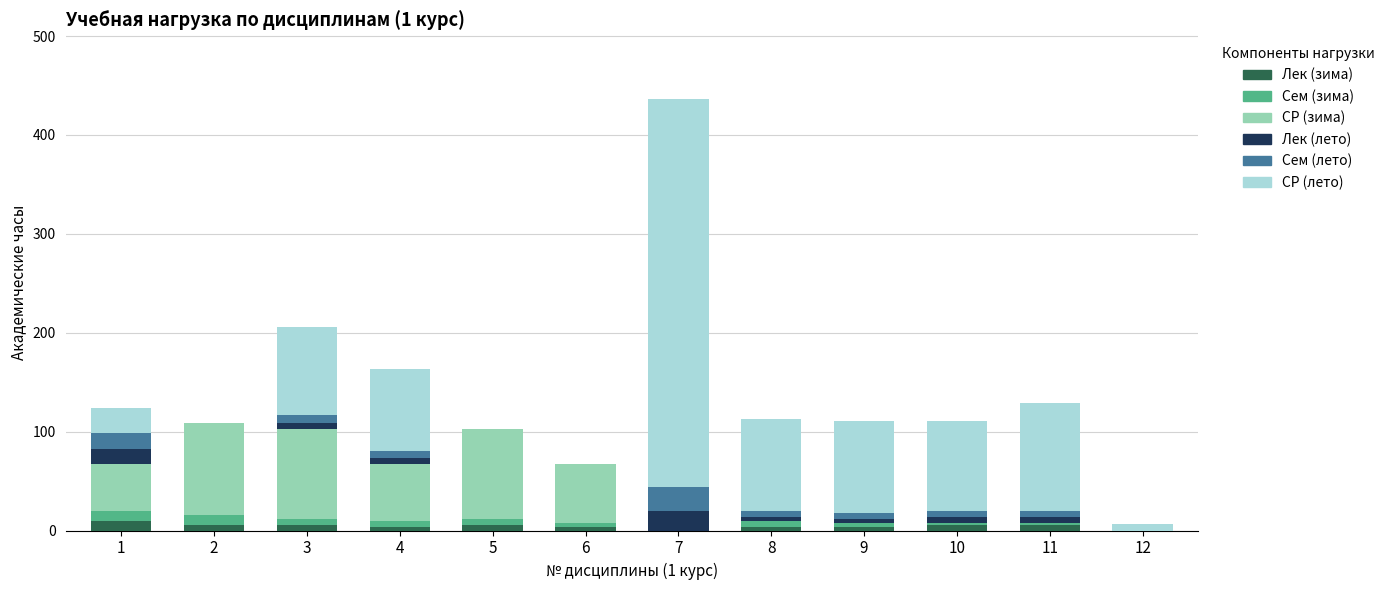

At which category is the sum across all series the highest?

7